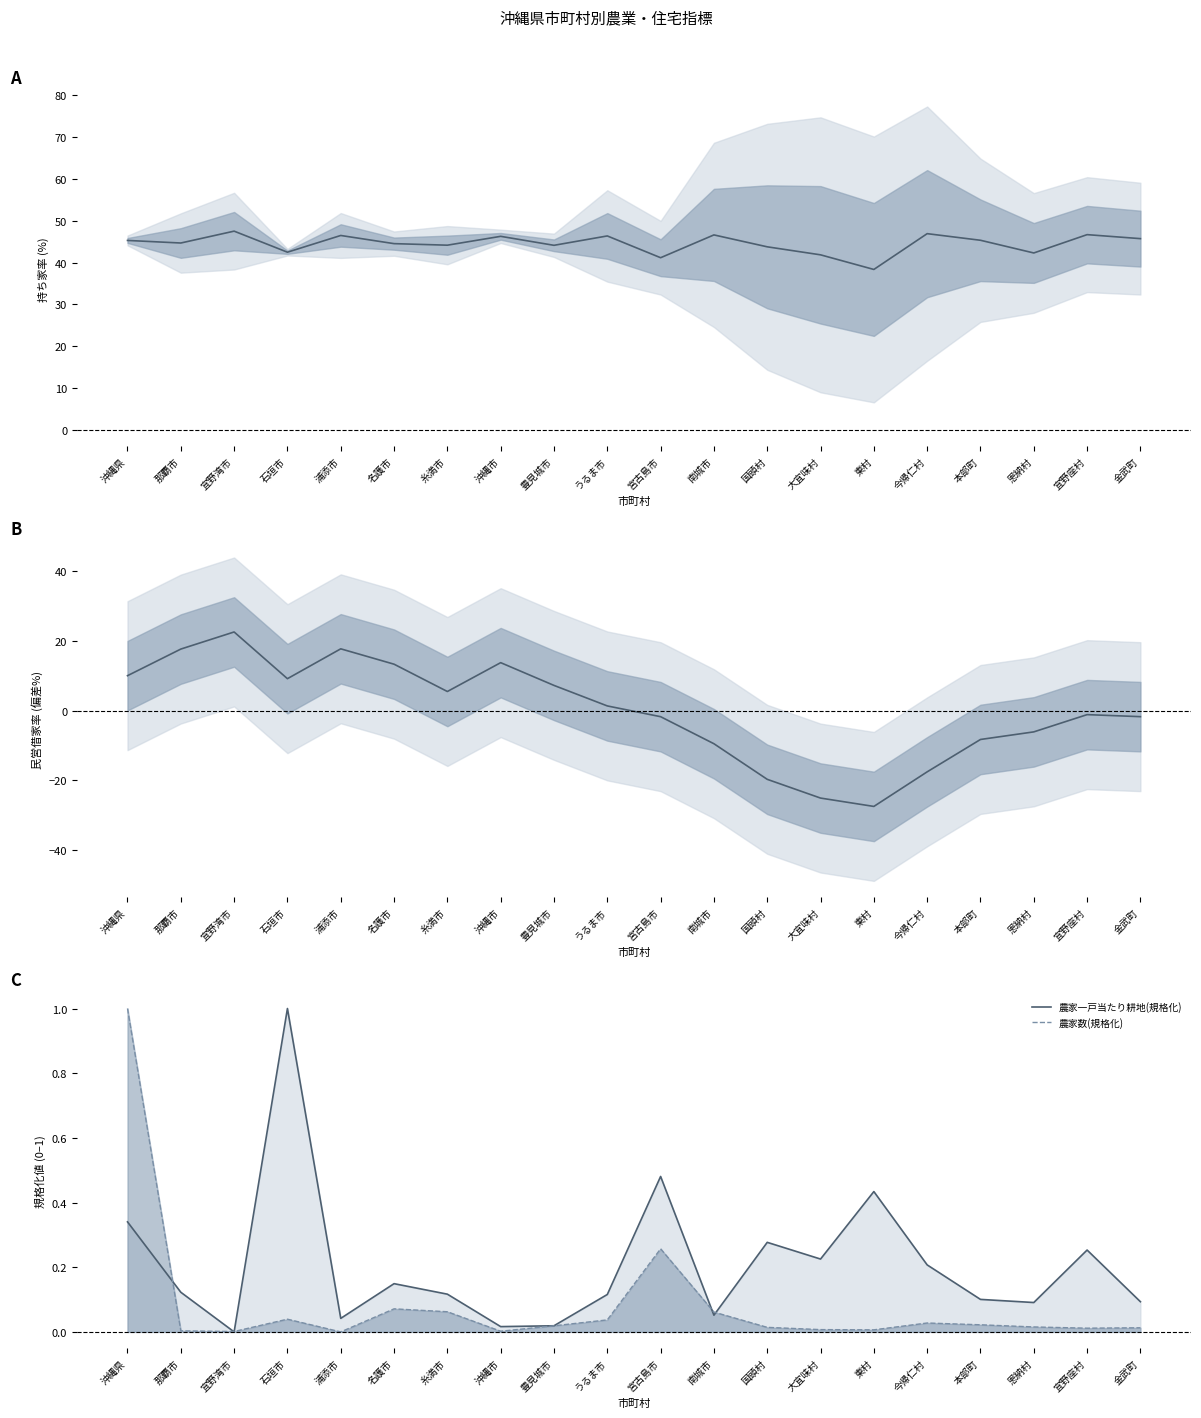

How many interior local valleys does the 持ち家率(%) series have?

7